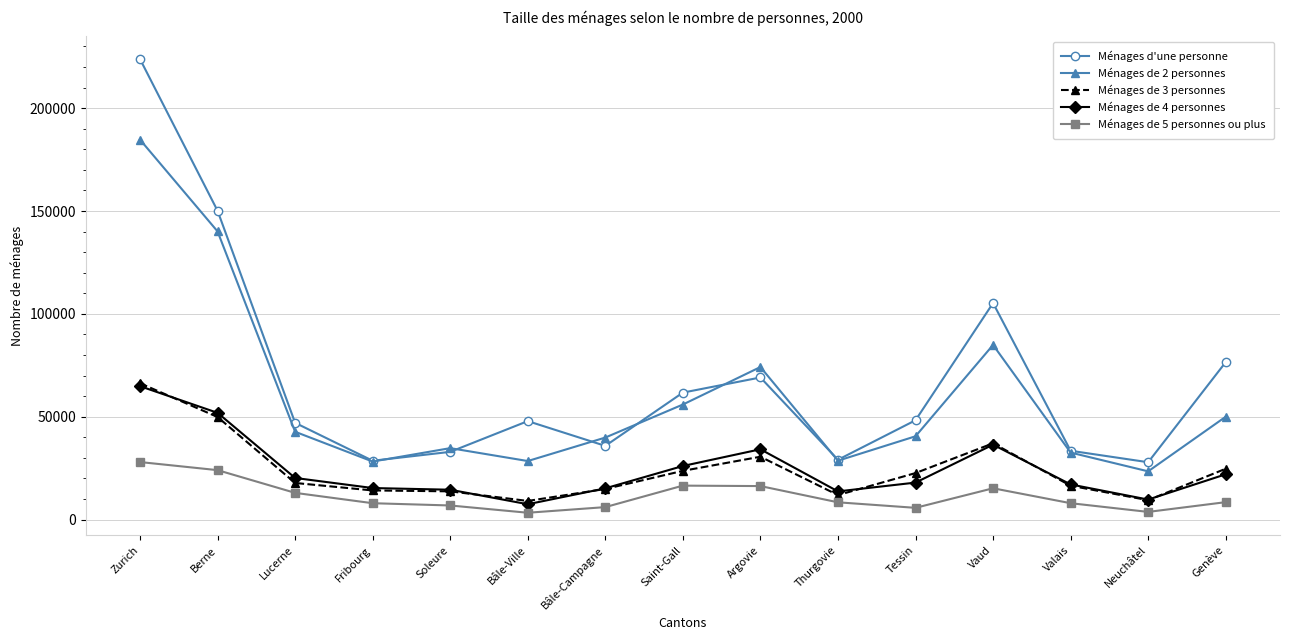

What position from the right is Vaud?

4